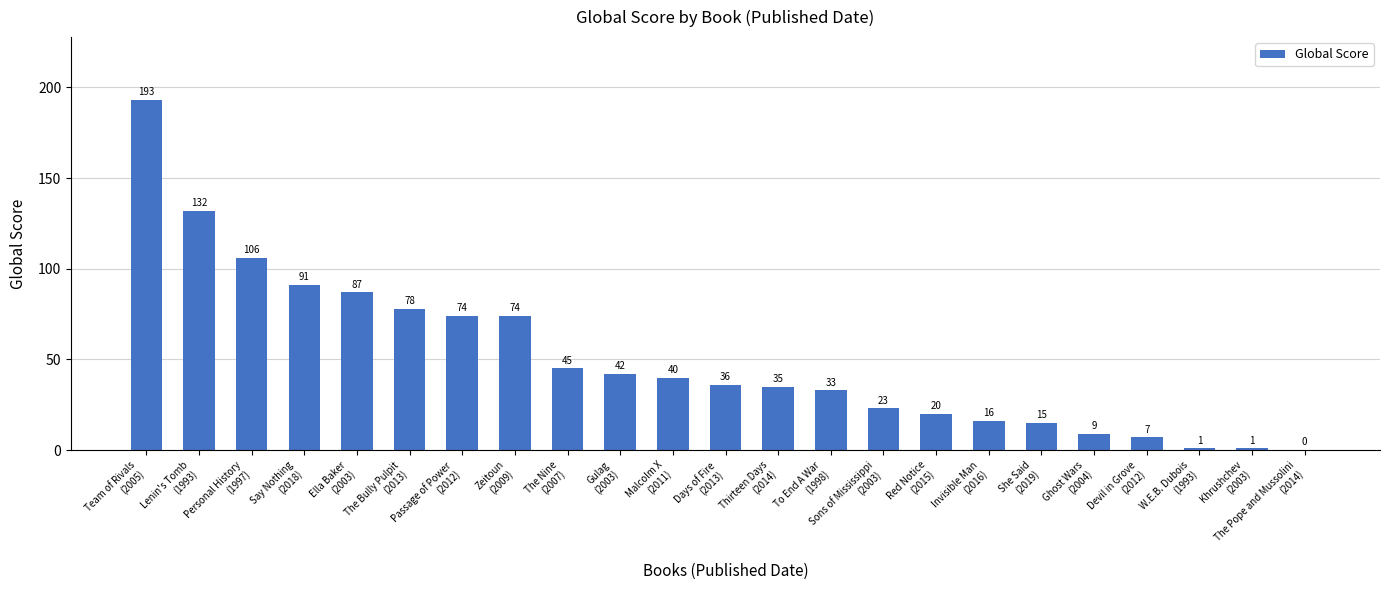

Reading right to left, list all the values displayed in this chart.

0	1	1	7	9	15	16	20	23	33	35	36	40	42	45	74	74	78	87	91	106	132	193